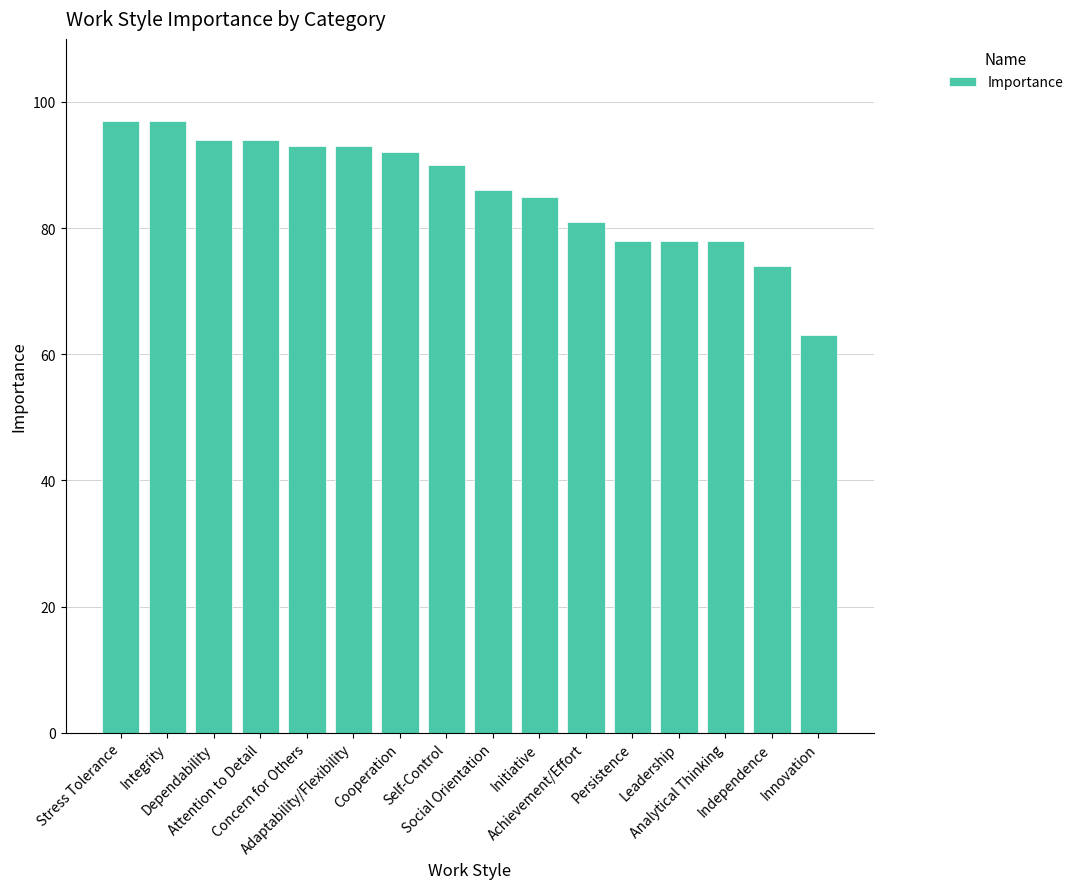

How many bars are there in total?

16